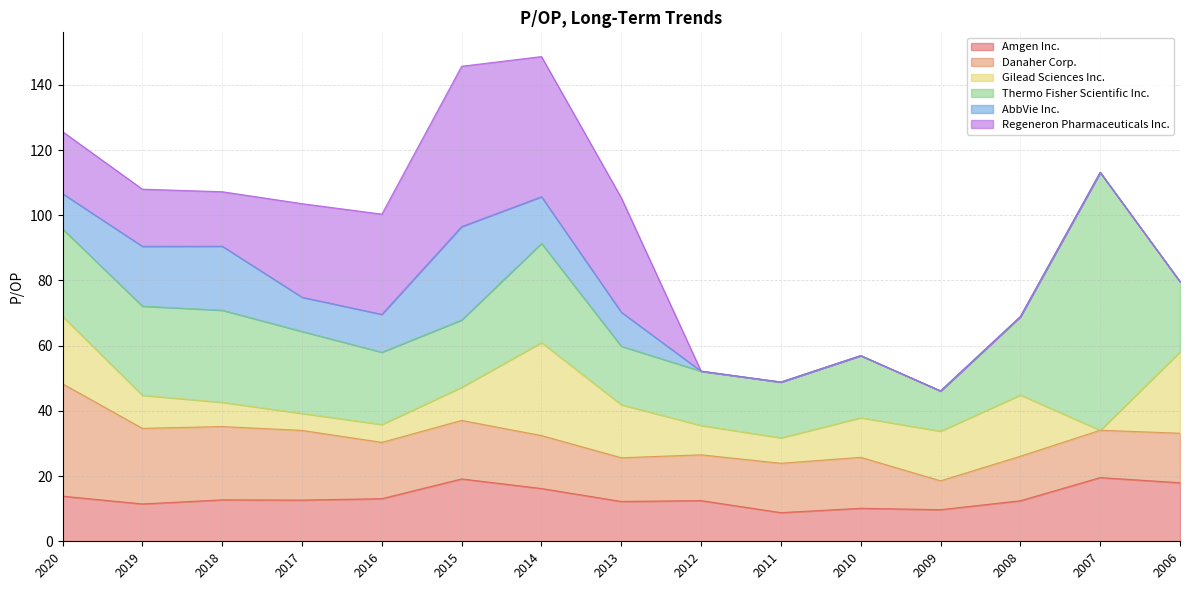

Which series has the largest total across all categories?

Thermo Fisher Scientific Inc.